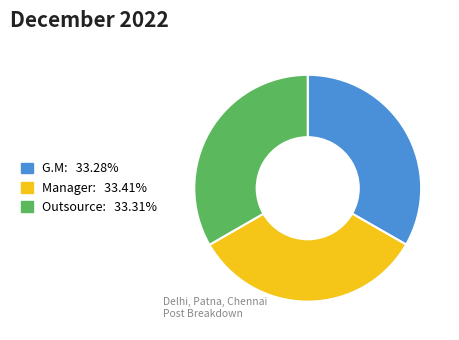

The G.M slice represents 21% of the pie. True or false?

False